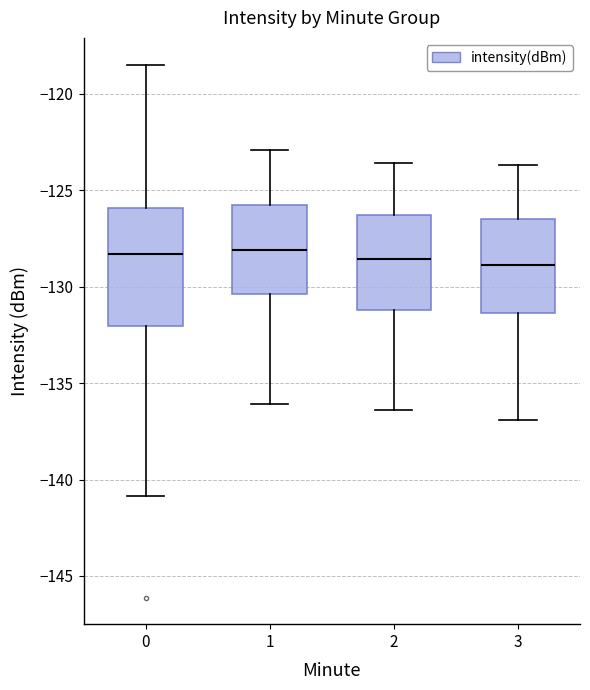

Where is the upper edge of the box at x = 2 on the y-axis? The values are not printed on the chart, so give them approximately, as read against the axis.

-126.5